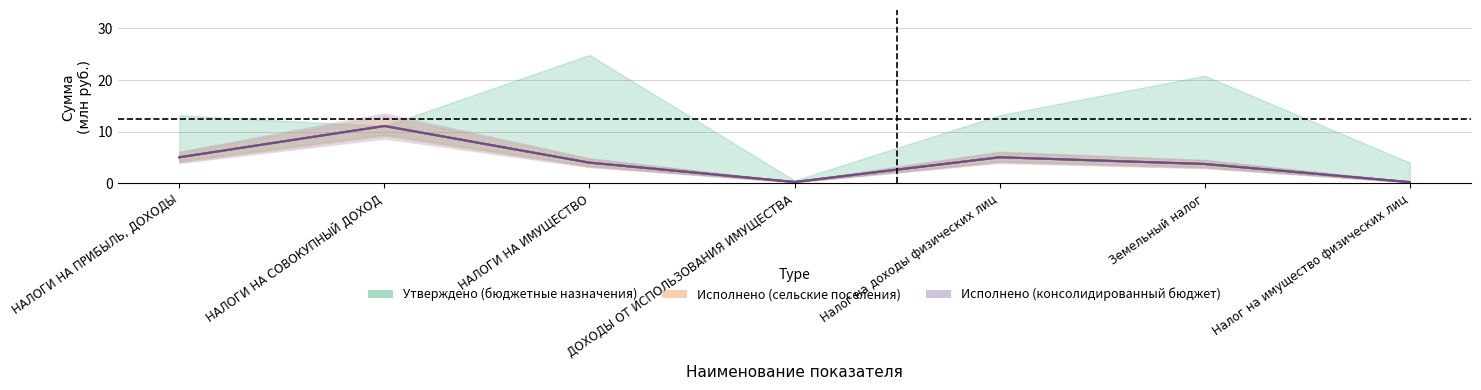

At which category does the chart reach its minimum across all series?

Налог на имущество физических лиц